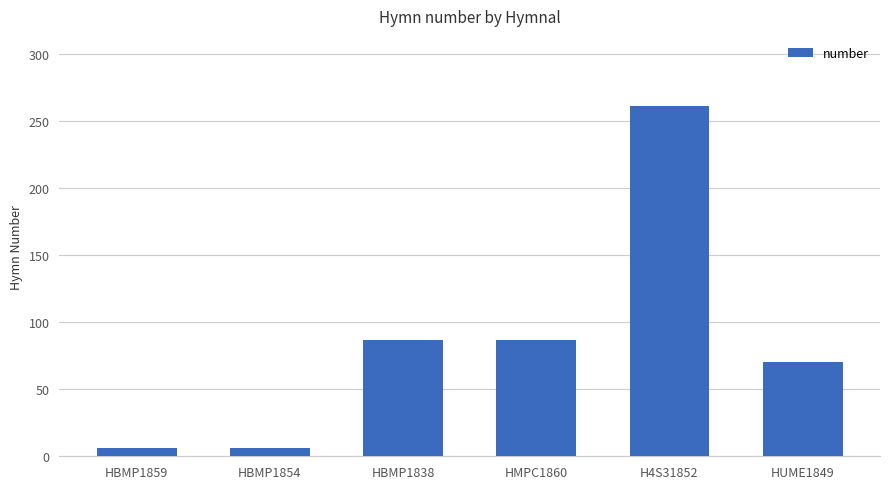

How many bars are there in total?

6